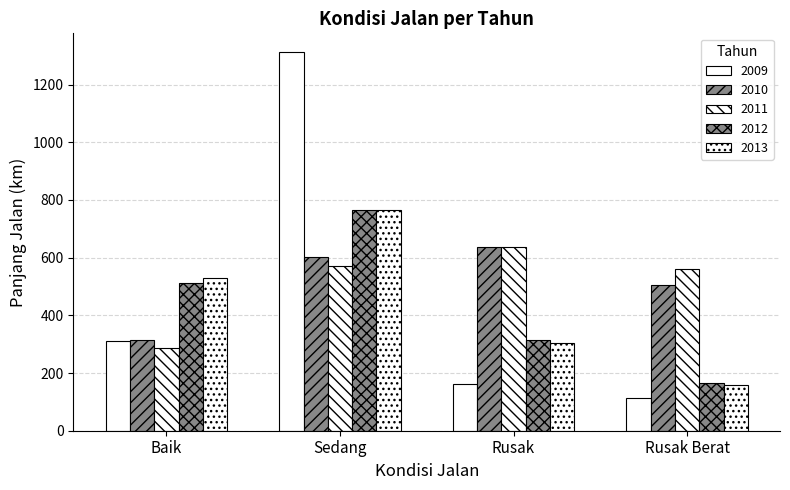

At which label does 2012 first exceed 512?

Baik